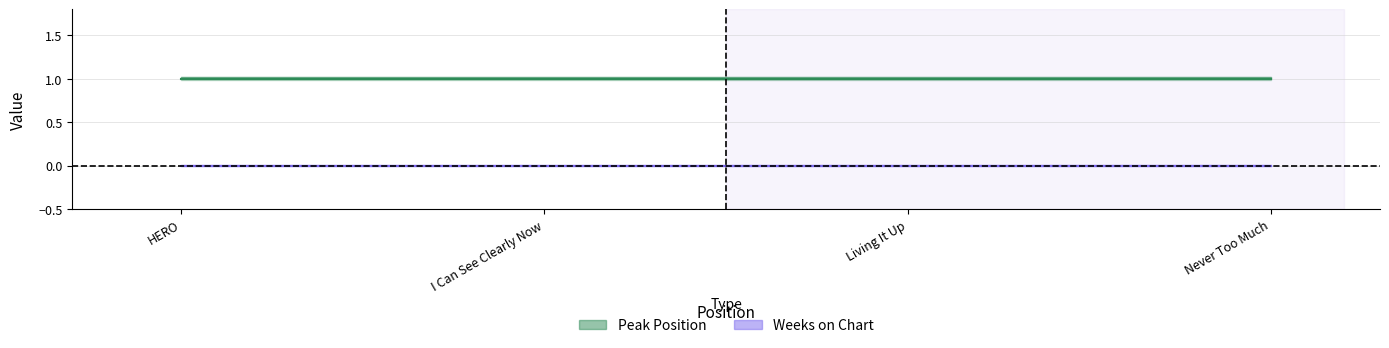

How many series are shown in this chart?

2